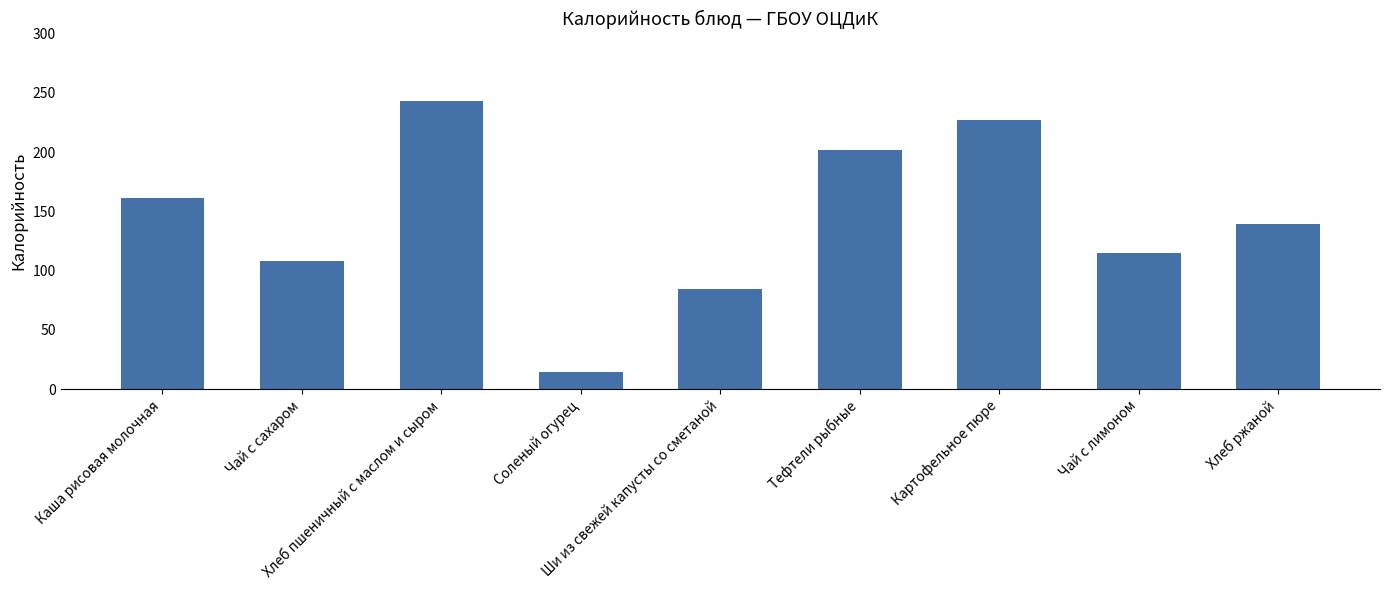

What is the average value?

143.7